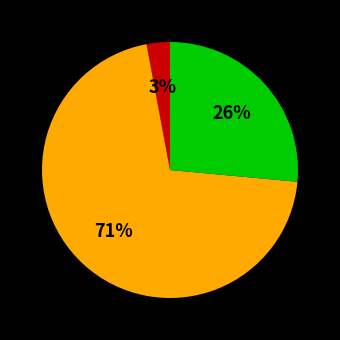

To the nearest percent, what is the difference between the largest and smallest slice percentages?

68%